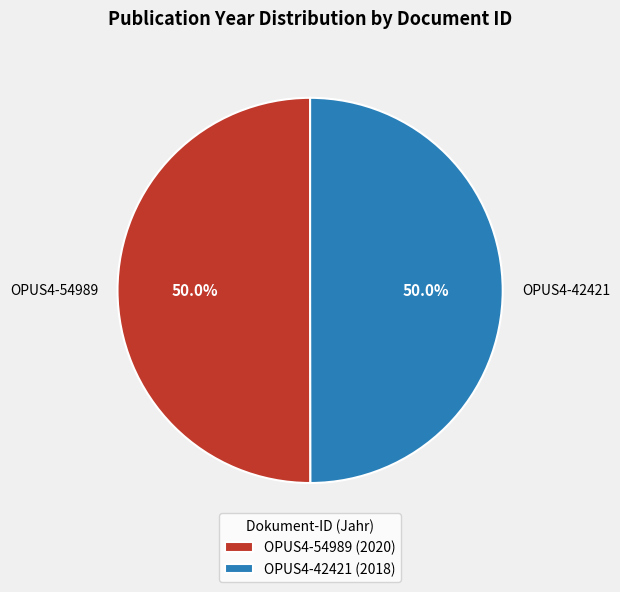

What is the ratio of the value at OPUS4-54989 to the value at OPUS4-42421?

1.0